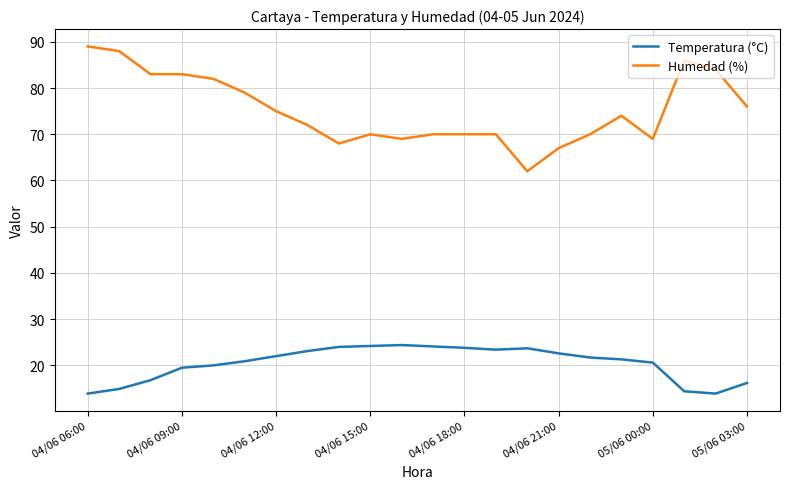

What is the difference between the second highest and second lowest values in the Temperatura (°C) series?

10.3